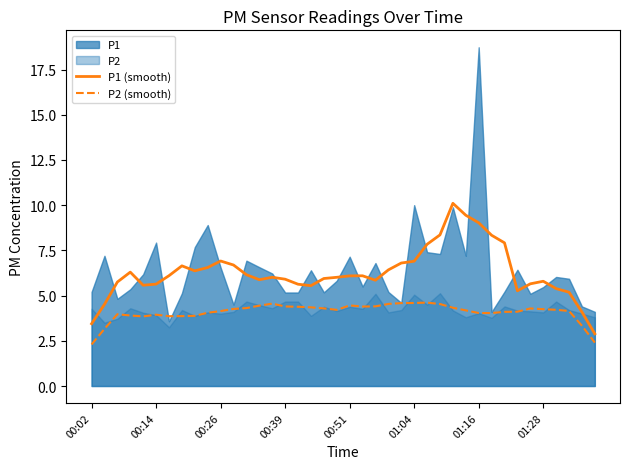

True or false: P1 (smooth) and P2 (smooth) cross at least once.

False